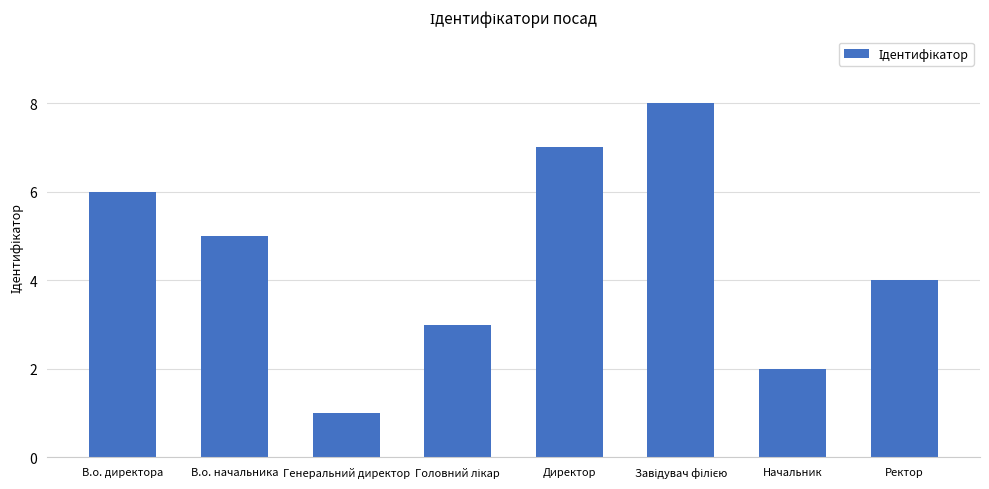

Reading right to left, list all the values displayed in this chart.

4	2	8	7	3	1	5	6